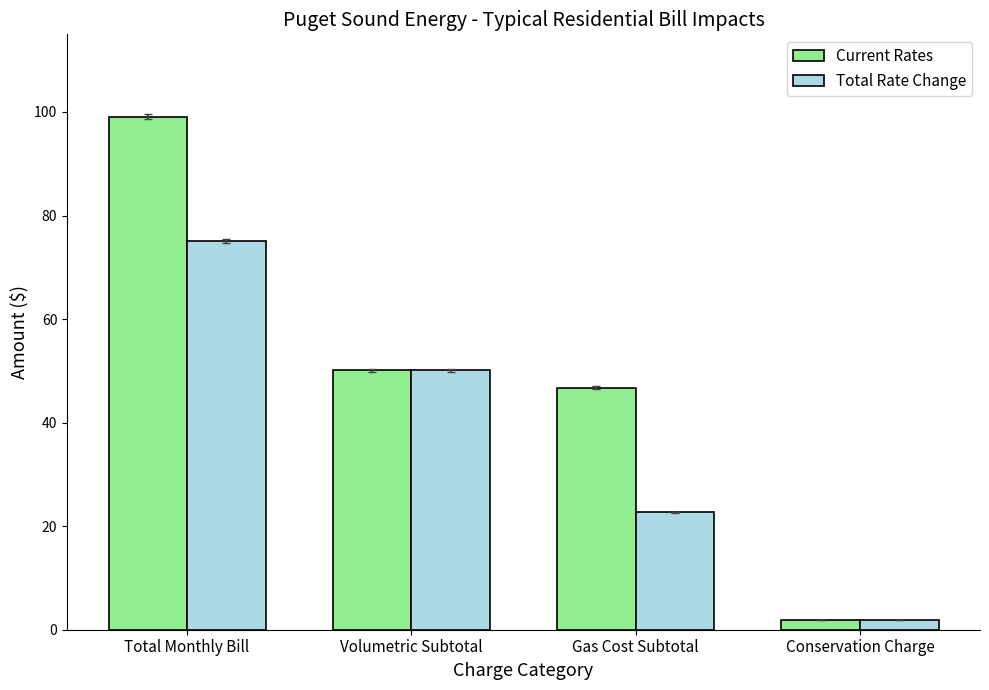

What position from the left is Total Monthly Bill?

1